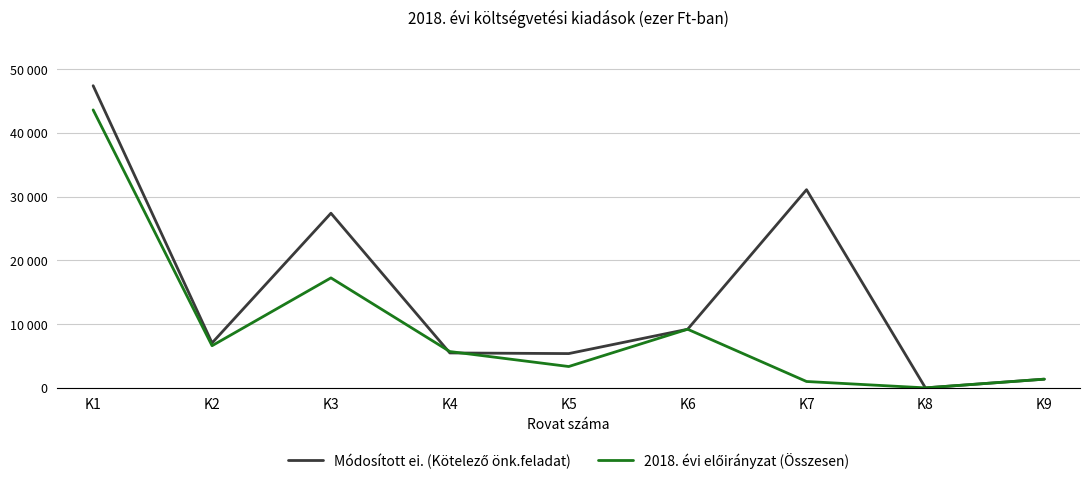

What is the difference between the second highest and minimum values in the Módosított ei. (Kötelező önk.feladat) series?

31097